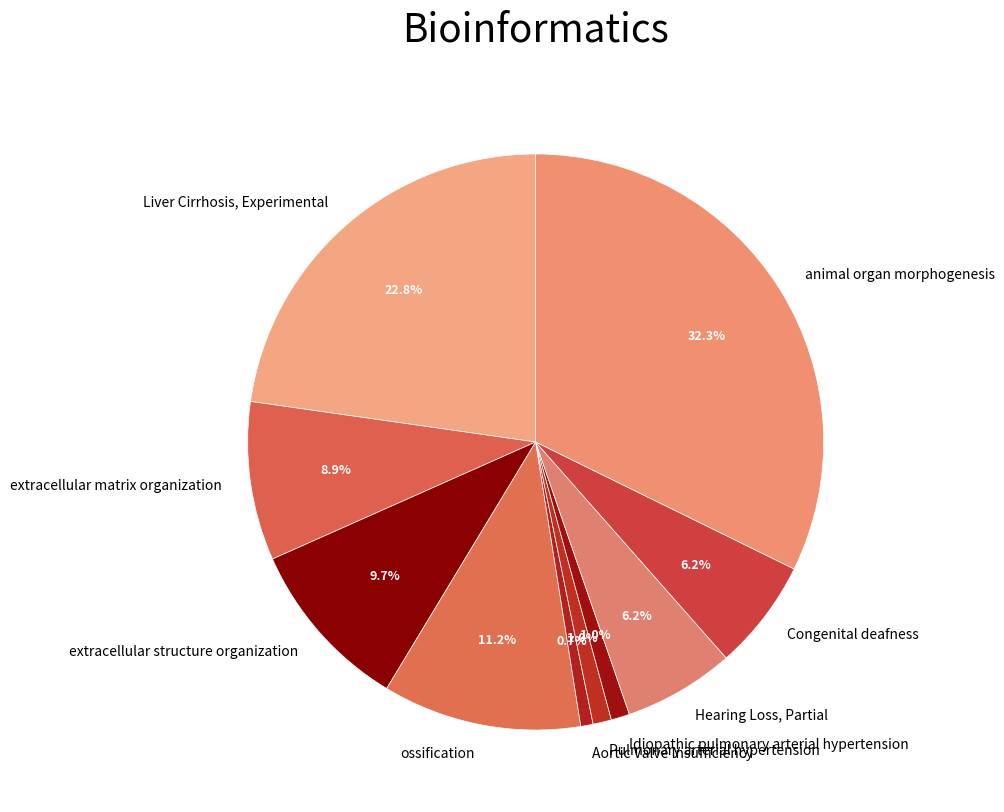

Count the number of slices in the pie.

10